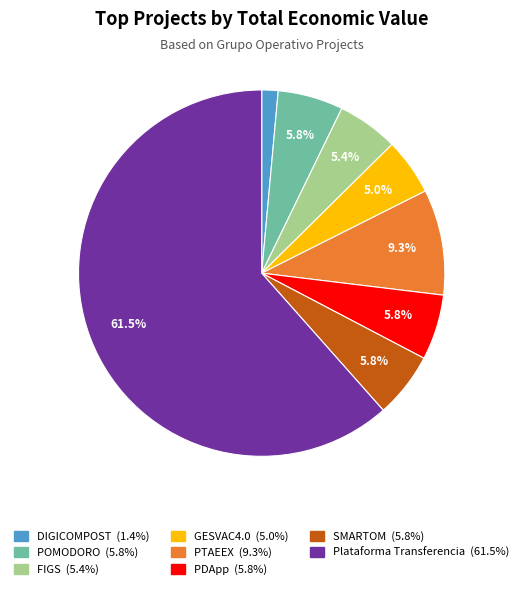

To the nearest percent, what is the difference between the POMODORO and GESVAC4.0 slice percentages?

1%